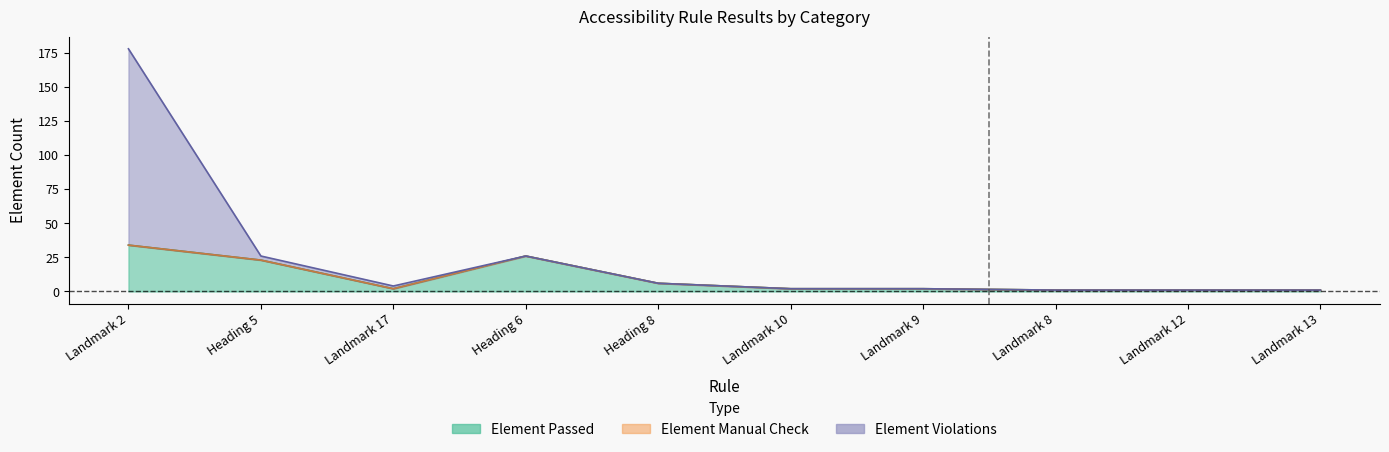

Does the chart display data point markers on the line(s)?

No